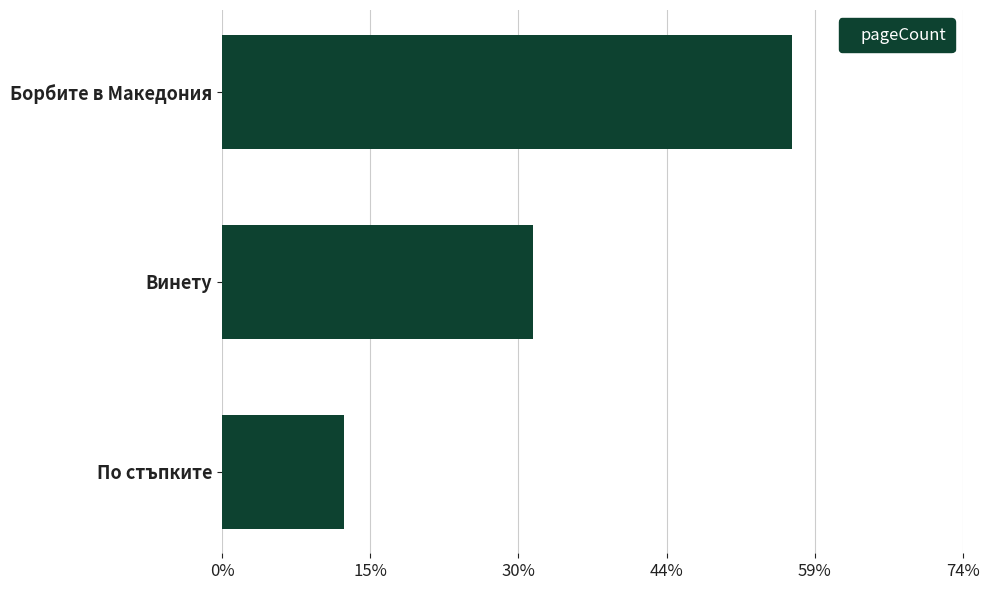

Does the chart contain stacked bars?

No